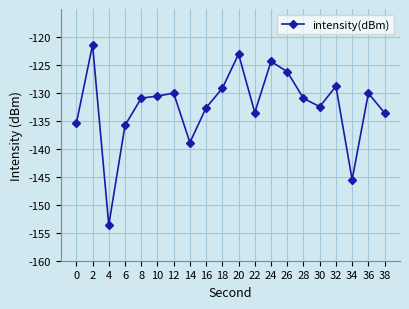

How many lines are shown in the chart?

1